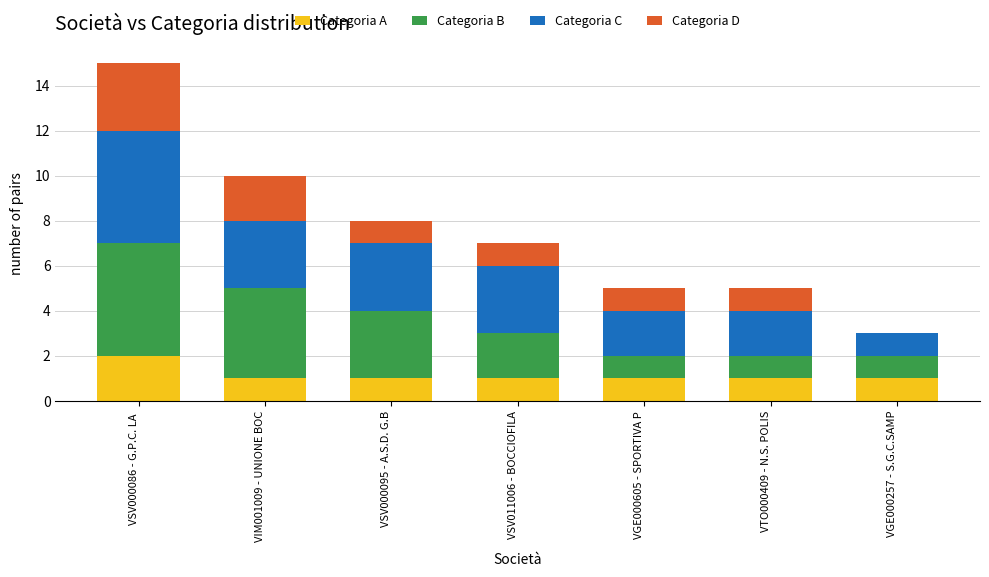

The value of Categoria A at VGE000257 - S.G.C.SAMP is 1. True or false?

True